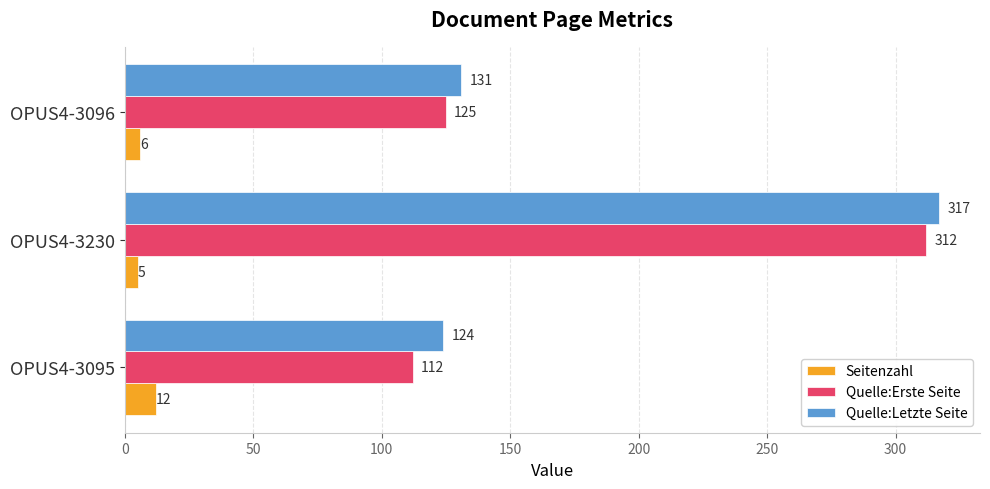

At which category is the sum across all series the highest?

OPUS4-3230